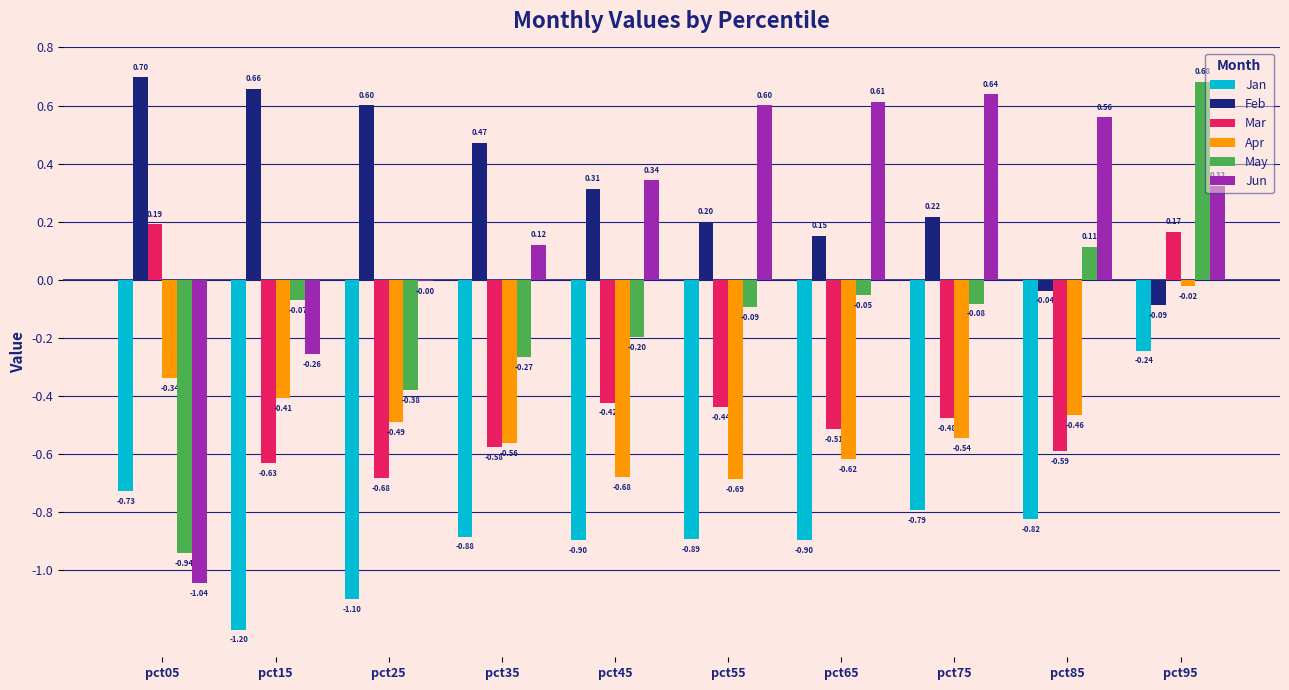

Between pct25 and pct45, which series saw the biggest shift?

Jun